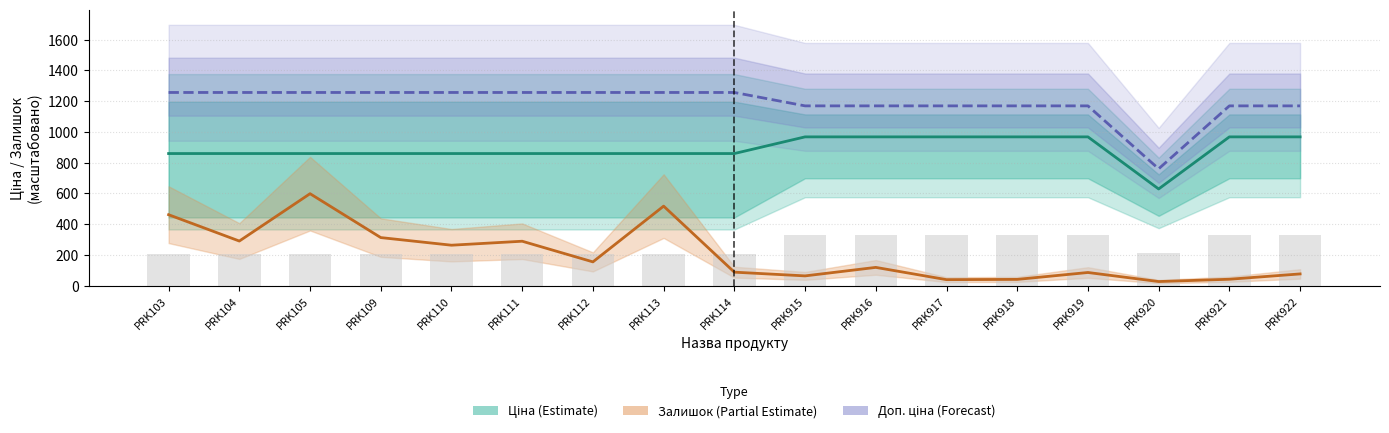

What is the total value across all series at PRK110?

2379.8